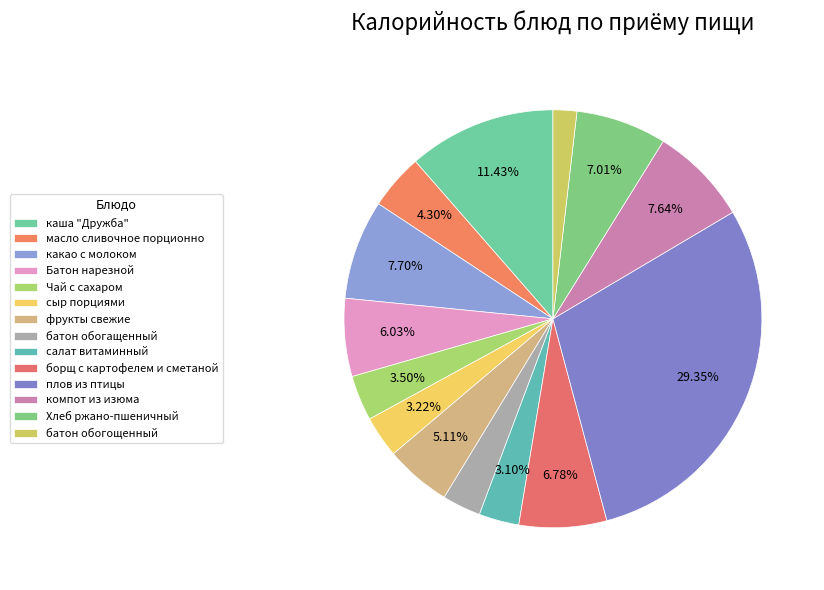

To the nearest percent, what portion does Чай с сахаром represent?

4%